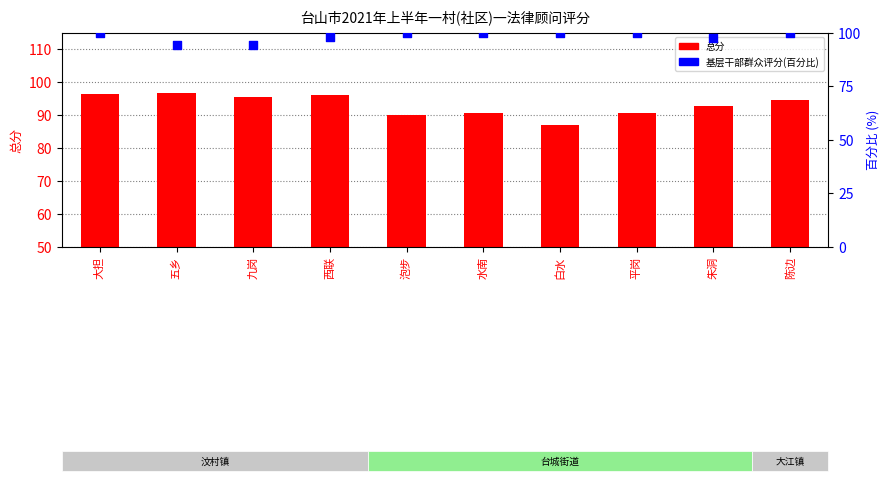

What is the total value across all series at 泡步?

190.0